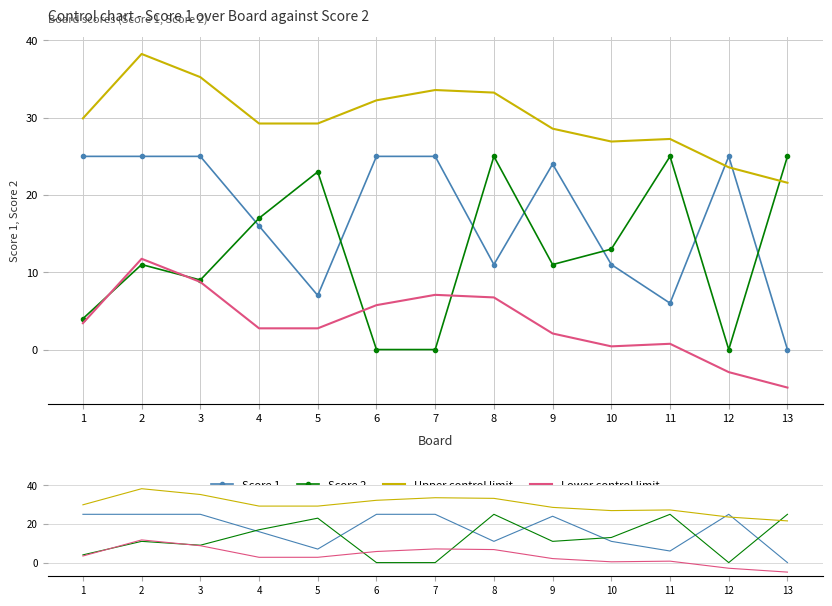

At which label is Score 1 closest to 12?

8